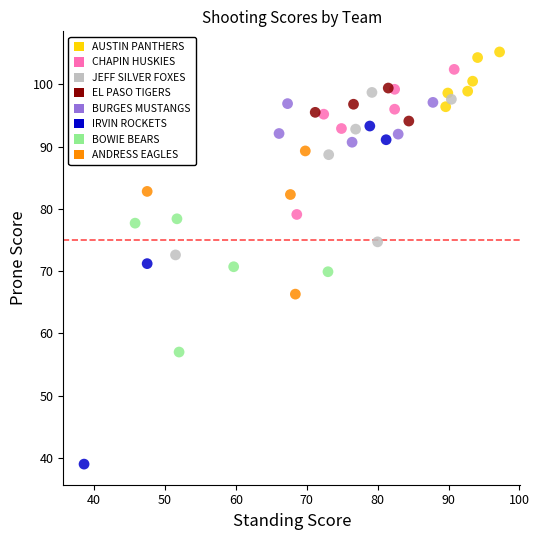

Which series has the largest Y range (max minus min)?

IRVIN ROCKETS